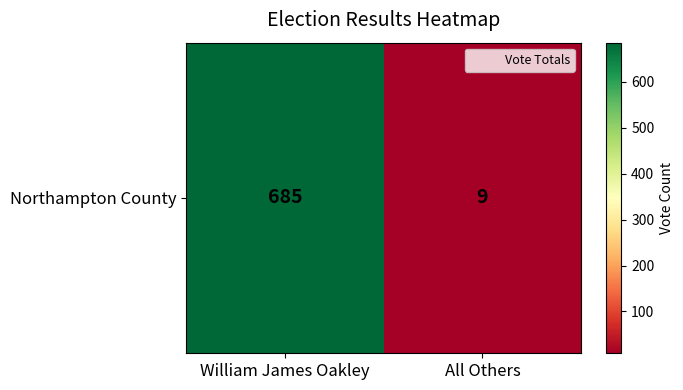

Which has a higher value, All Others or William James Oakley?

William James Oakley